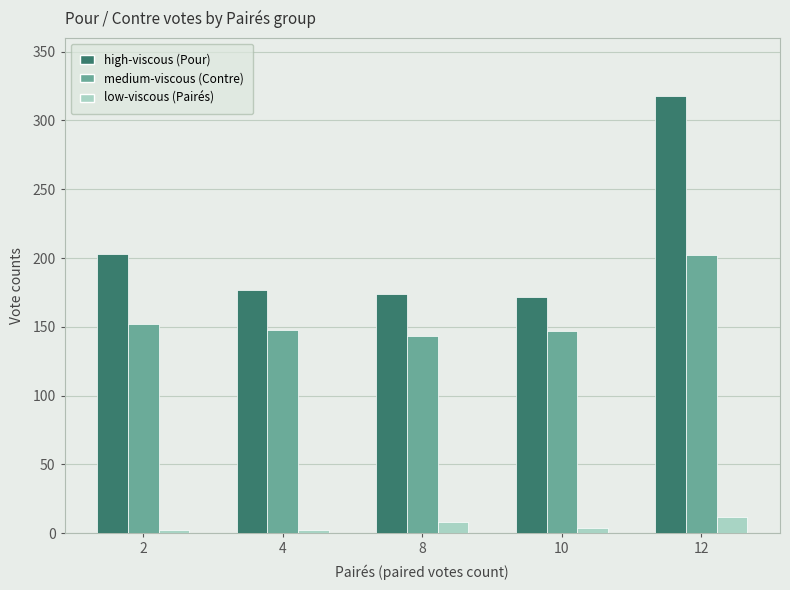

Is it true that high-viscous (Pour) equals 172 at 10?

True